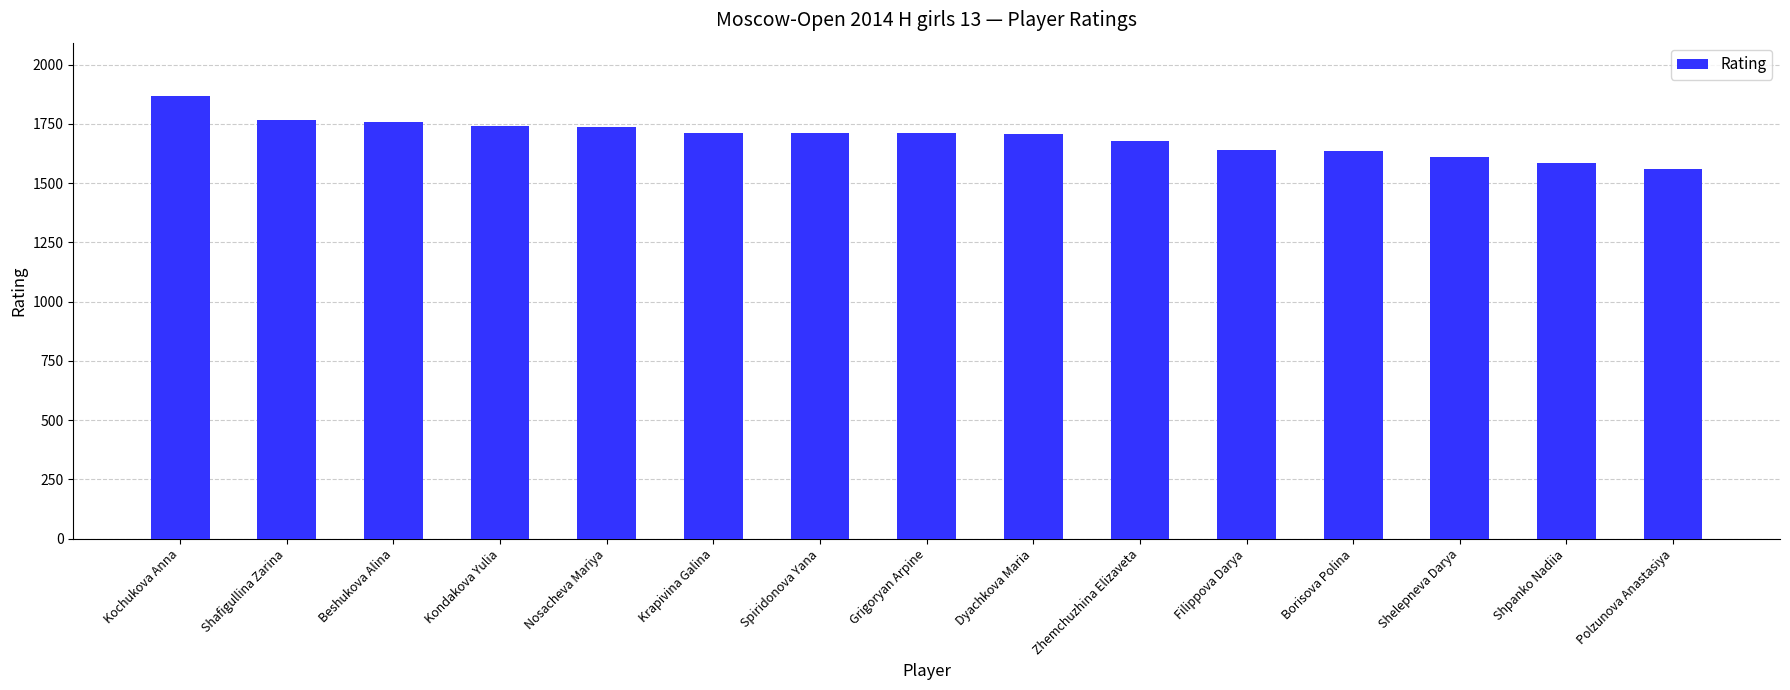

What is the sum of the values at Nosacheva Mariya and Polzunova Anastasiya?

3296